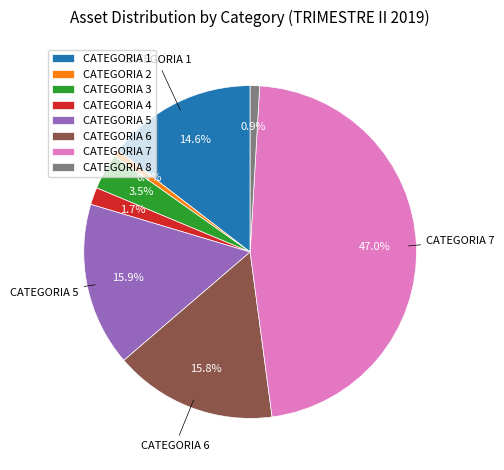

Which category has the biggest portion of the pie?

CATEGORIA 7